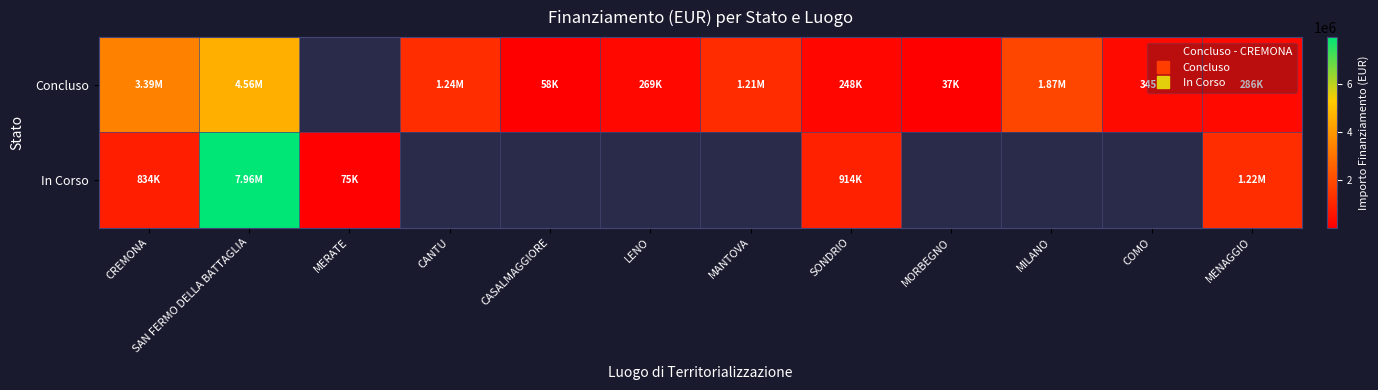

Is the value of Concluso at SAN FERMO DELLA BATTAGLIA greater than the value of In Corso at CANTU?

No